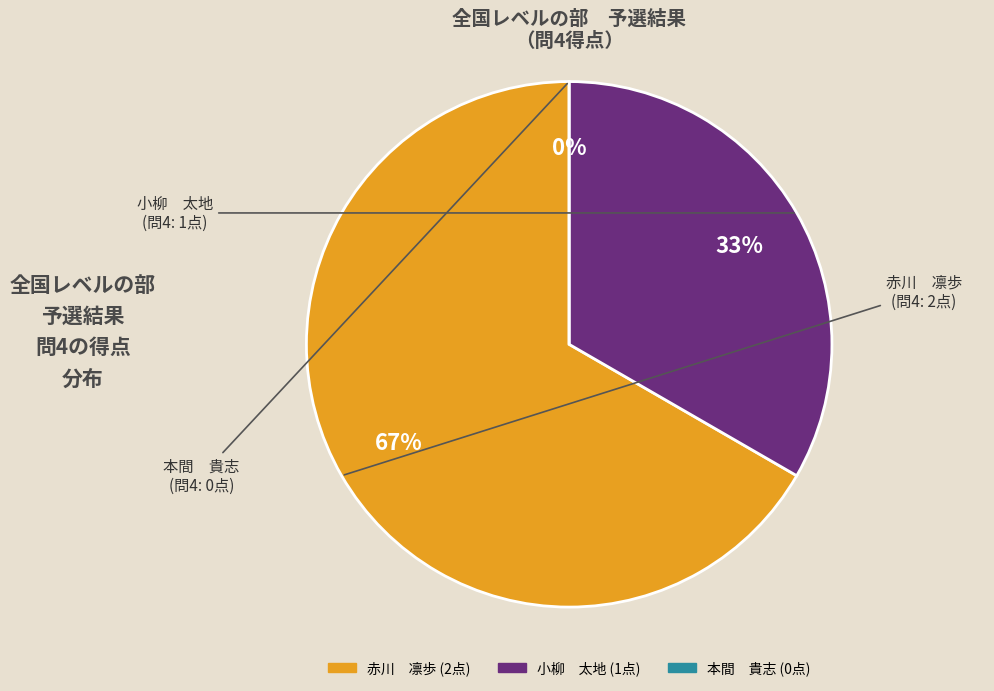

Which slice is the smallest?

本間　貴志